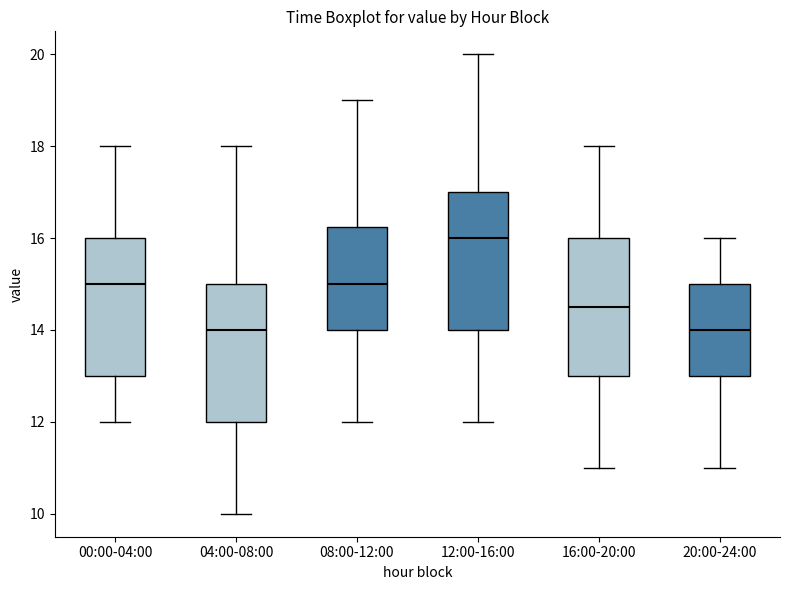

Which box has the highest median line?

12:00-16:00